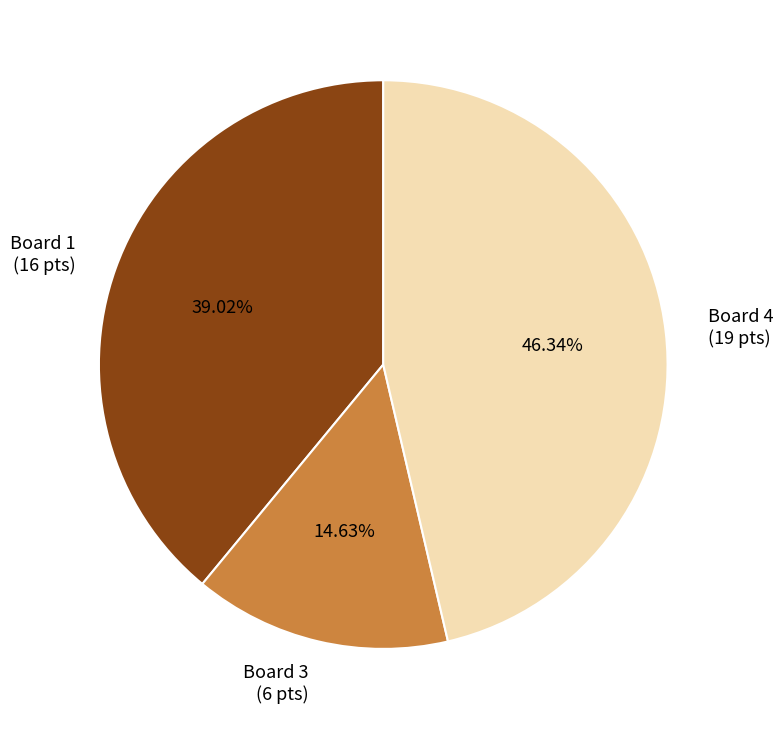

To the nearest percent, what is the difference between the largest and smallest slice percentages?

32%